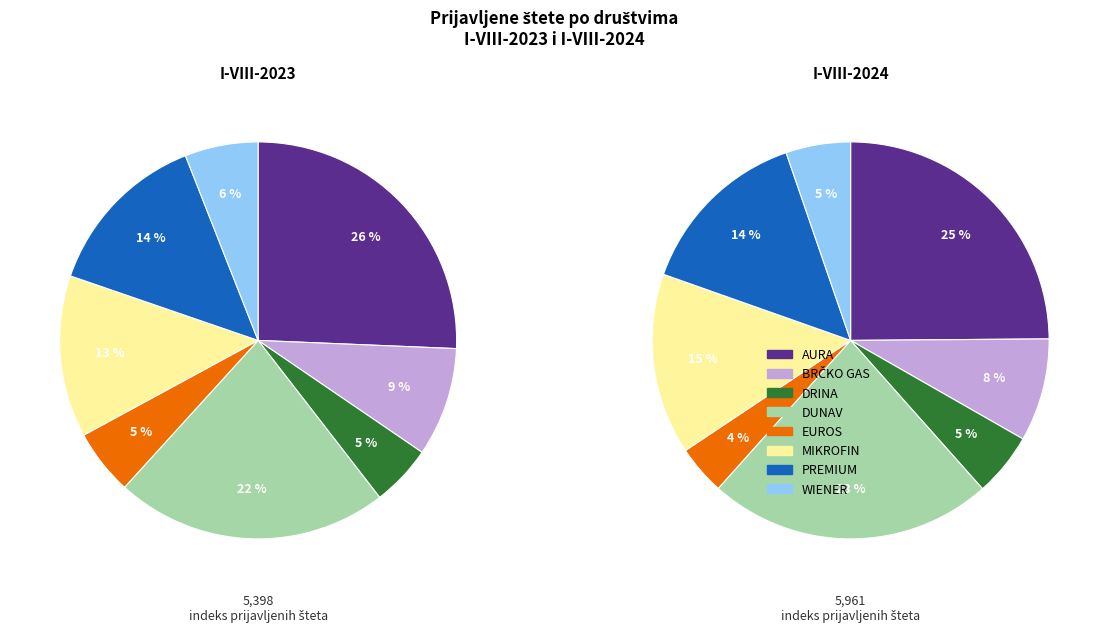

Is WIENER the majority of the pie?

No